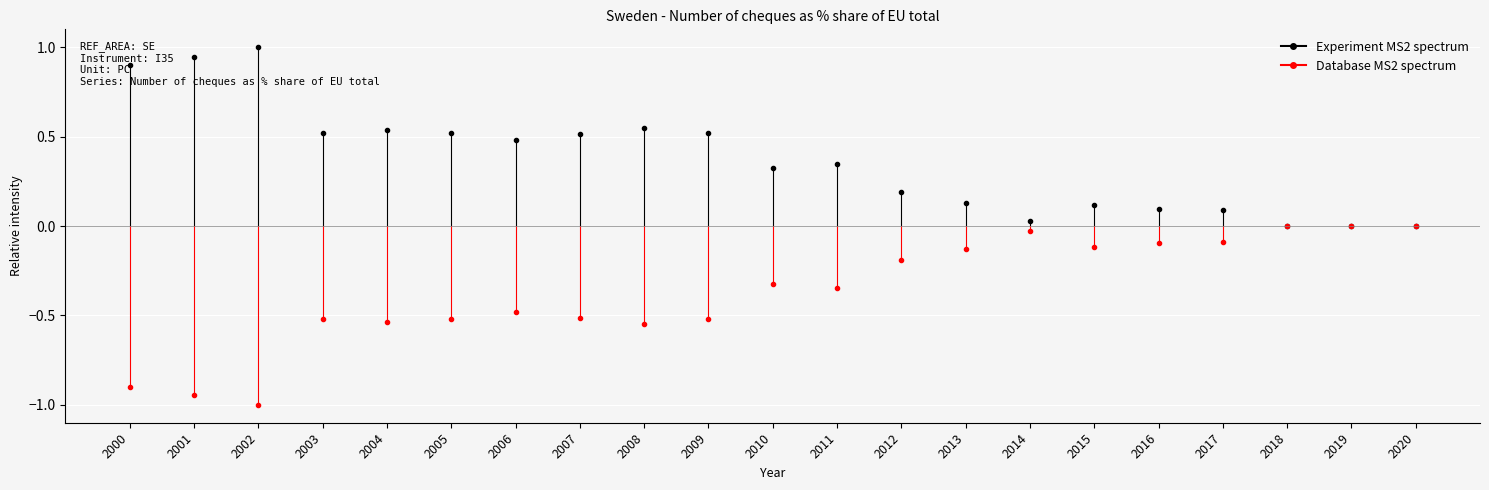

Is the value of Database MS2 spectrum at 2000 greater than the value of Experiment MS2 spectrum at 2000?

No